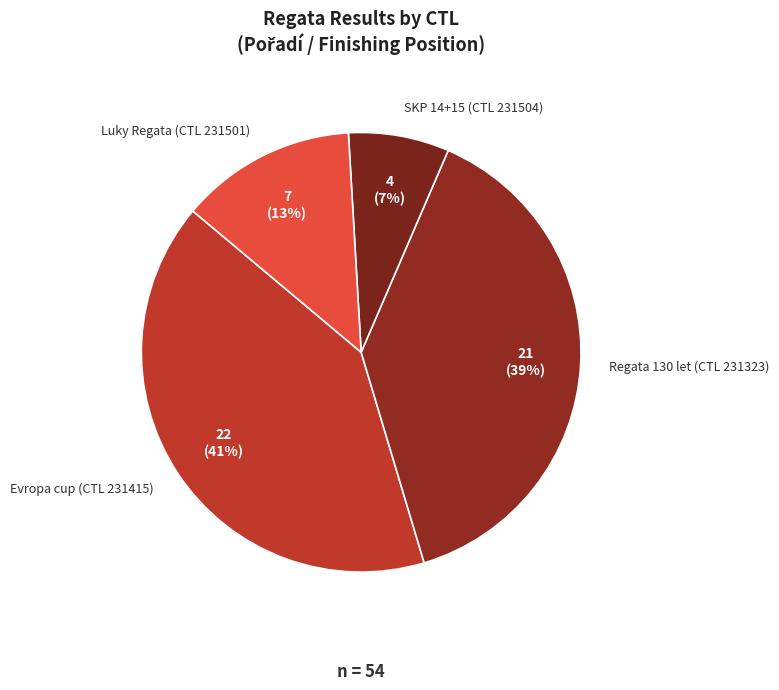

Is there any slice that represents more than half of the pie?

No